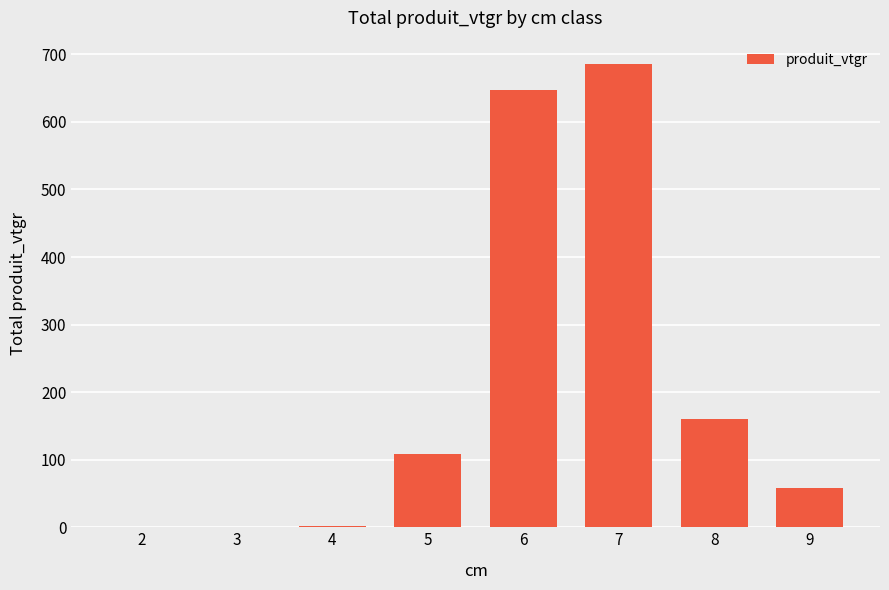

At which label does the data first exceed 108?

5